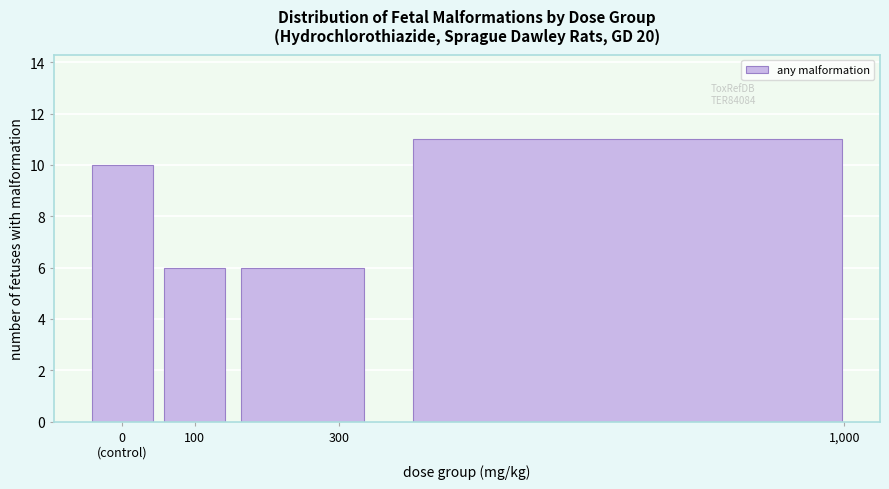

Reading right to left, extract all data points from this chart.

11	6	6	10